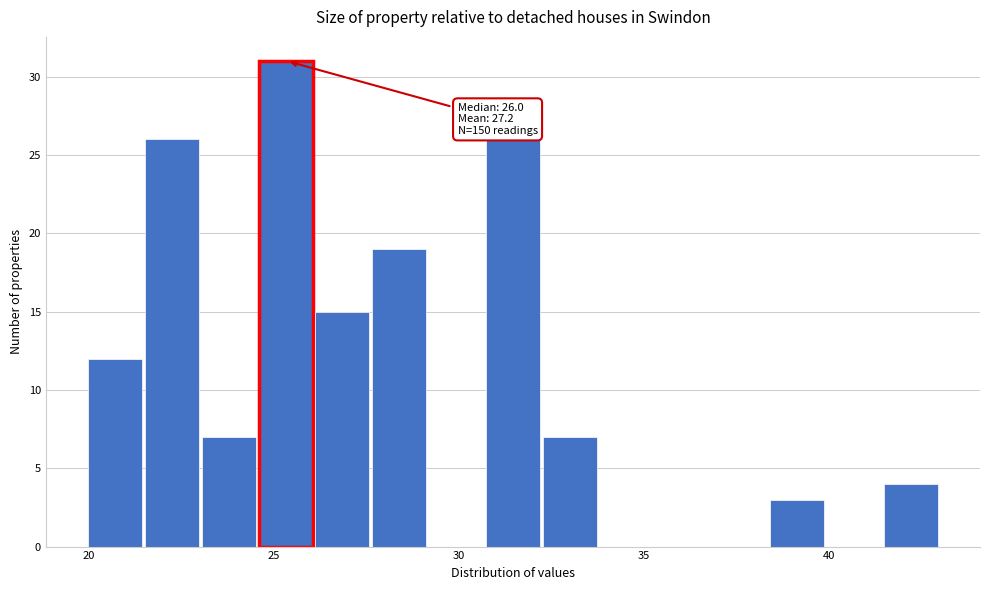

Read against the x-axis, roughly where is the centre of the tallest bar?

25.5